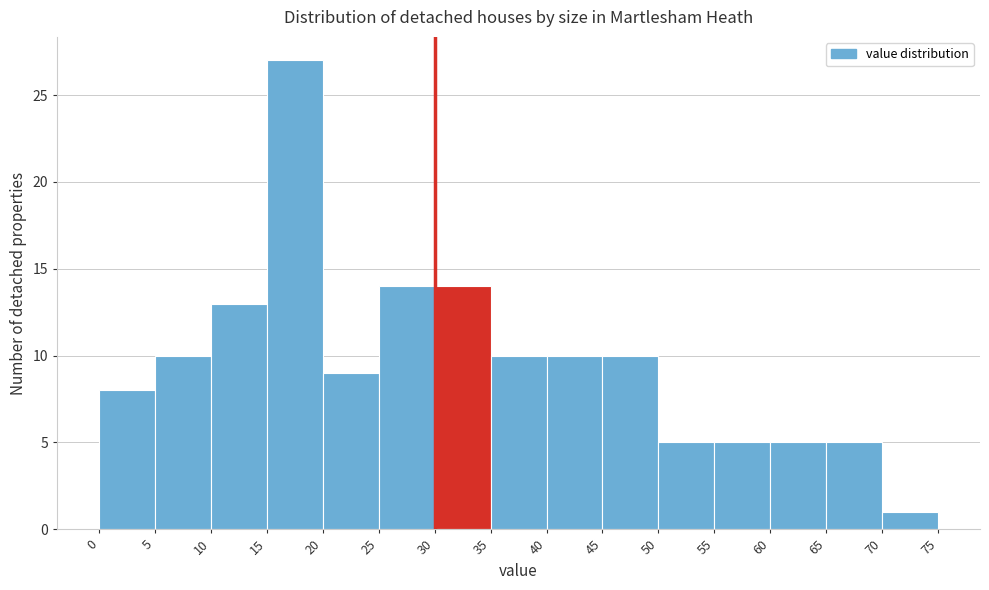

Over which range of the x-axis is the bar tallest?

15 to 20